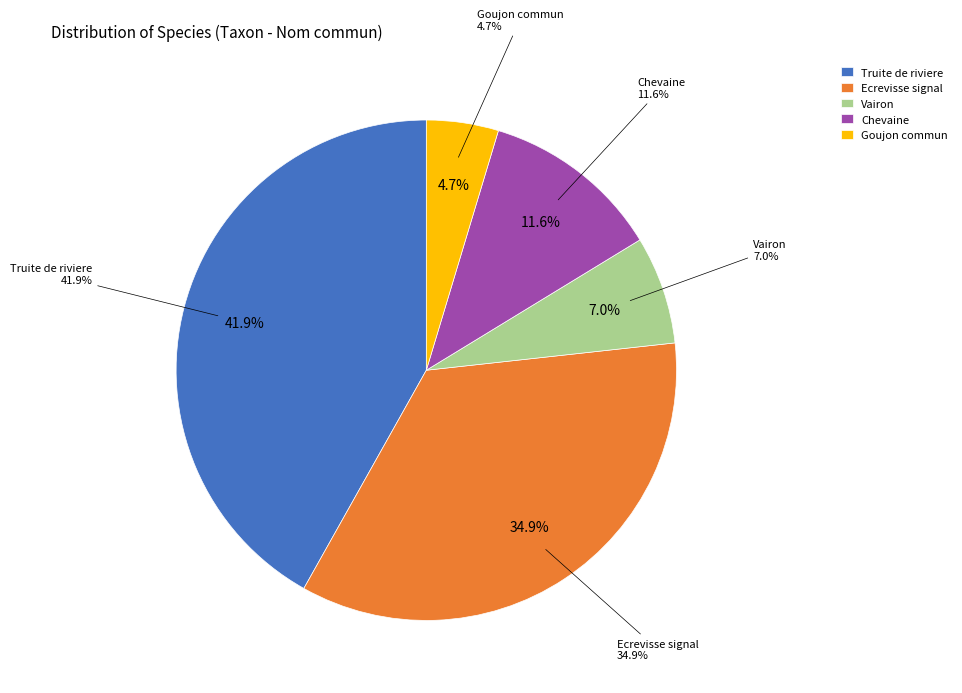

The Truite de riviere slice represents 42% of the pie. True or false?

True